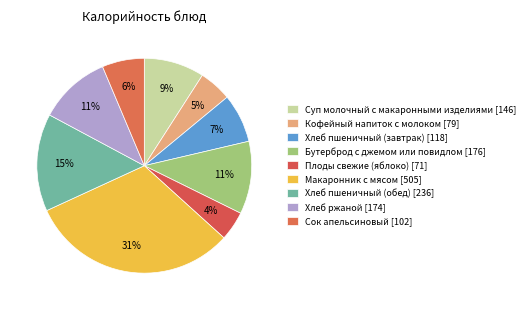

How many segments does this pie chart have?

9